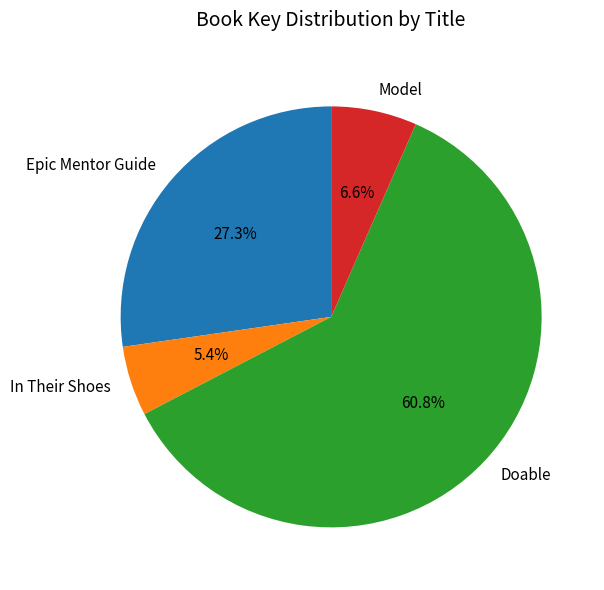

What is the largest slice in the pie chart?

Doable